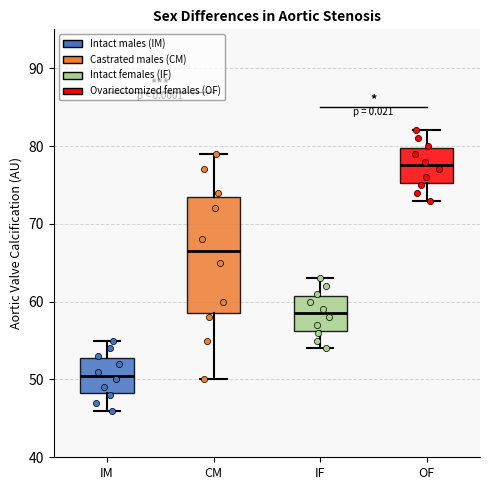

Comparing the boxes themselves (not the whiskers), which one is the tallest?

CM